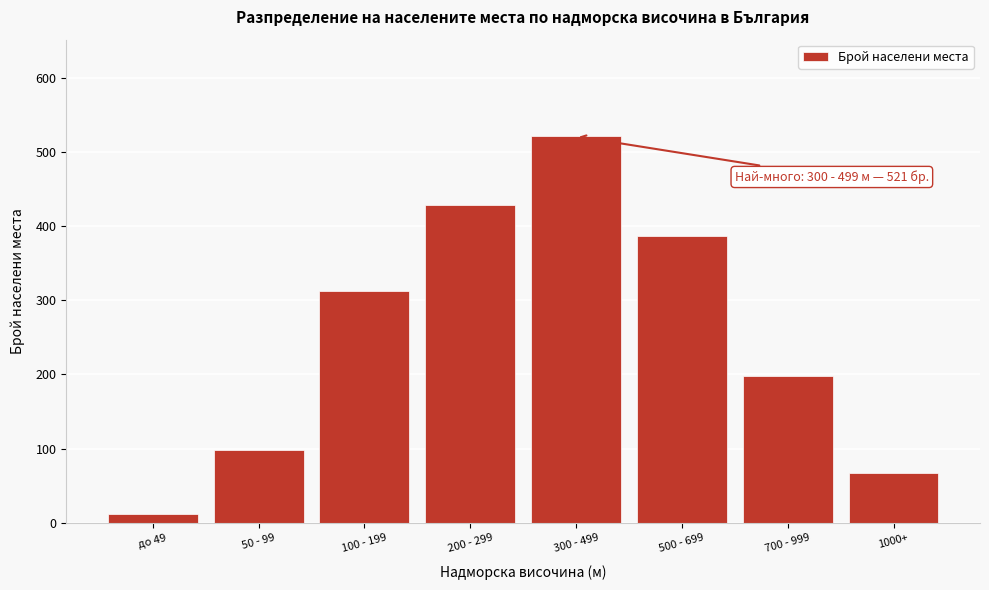

Reading left to right, what are all the values shown in this chart?

12	98	312	428	521	387	198	67